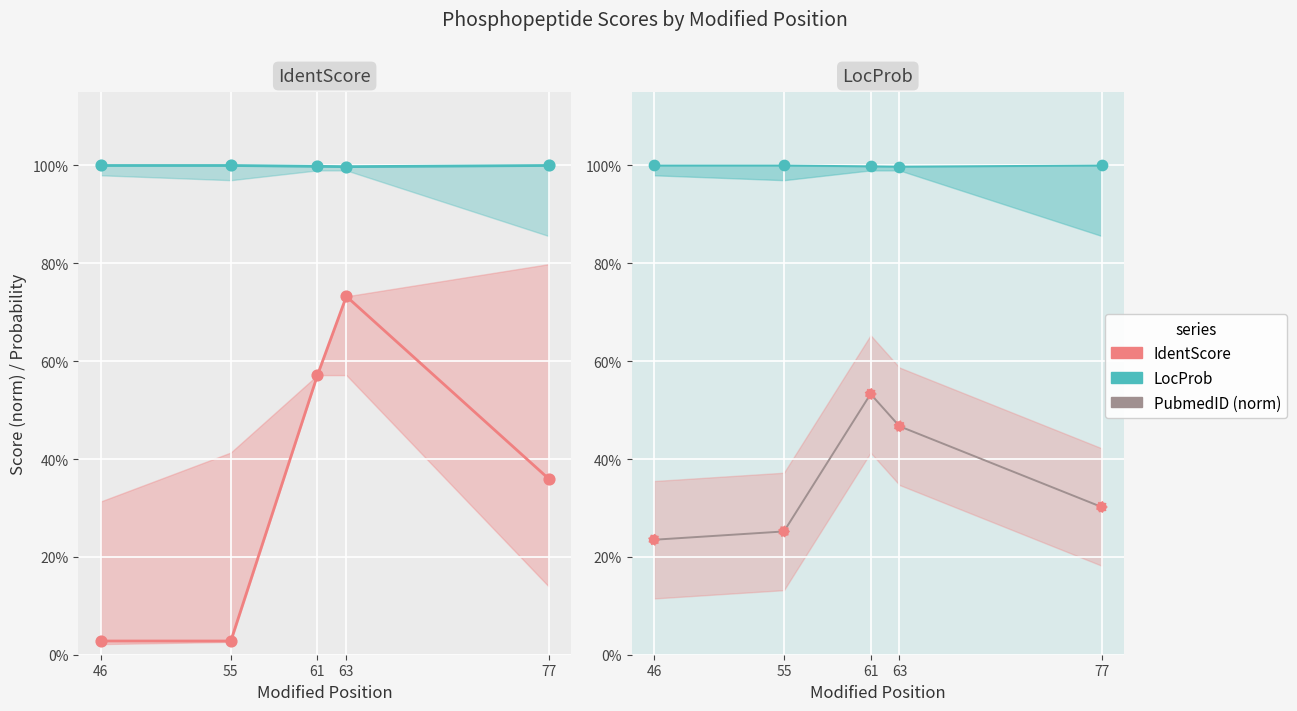

Which series has the widest spread of Y values?

IdentScore